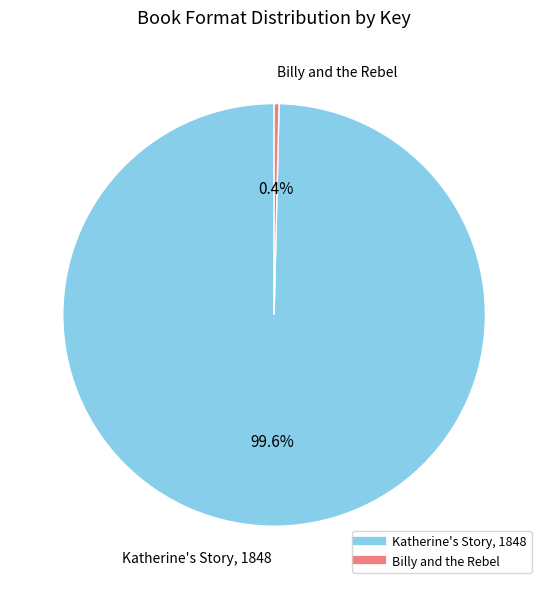

To the nearest percent, what is the combined percentage of Billy and the Rebel and Katherine's Story, 1848?

100%